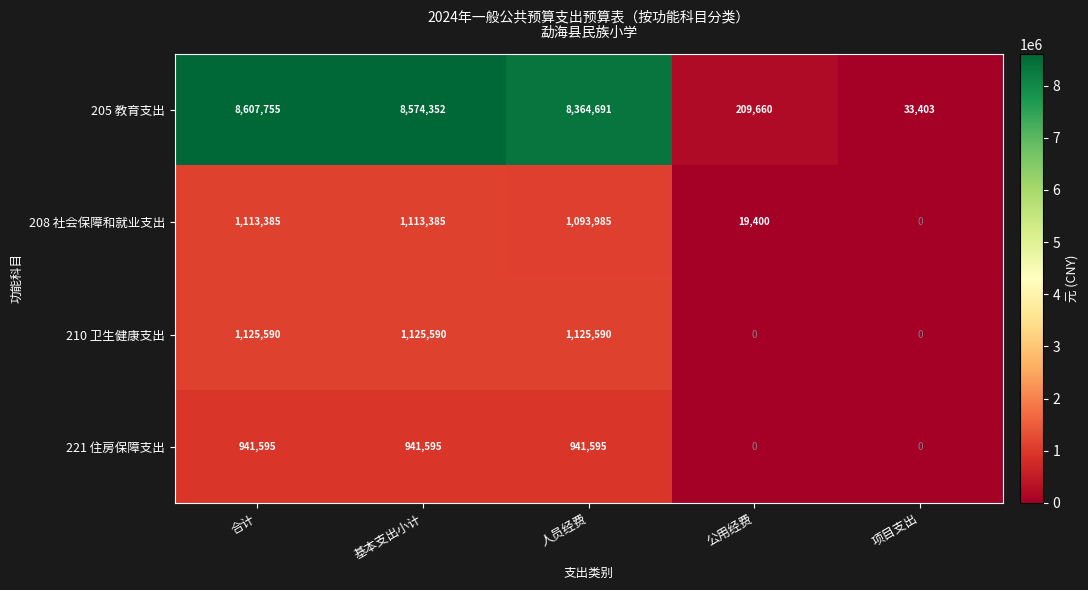

Count the 221 住房保障支出 values in the range 0 to 941595.

5